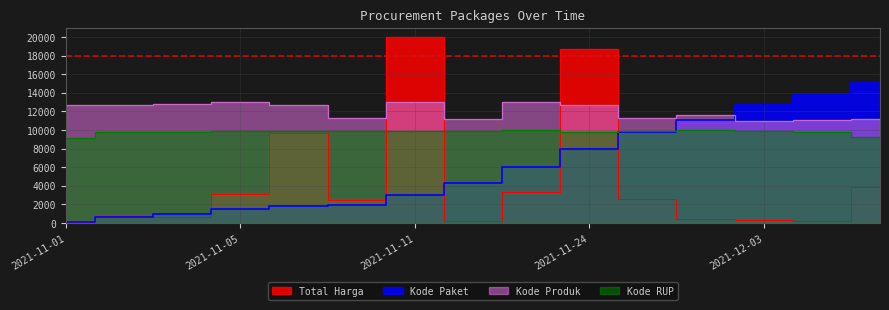

The value of Kode RUP at 2021-11-04 is 4744.2. True or false?

False